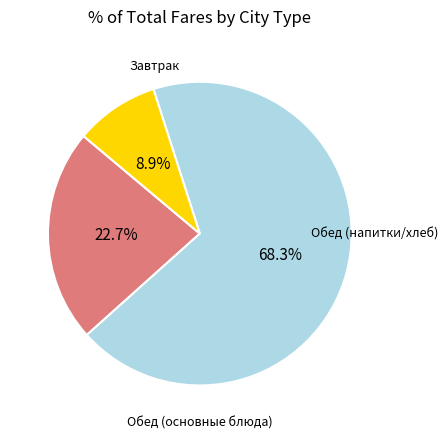

Is there any slice that represents more than half of the pie?

Yes